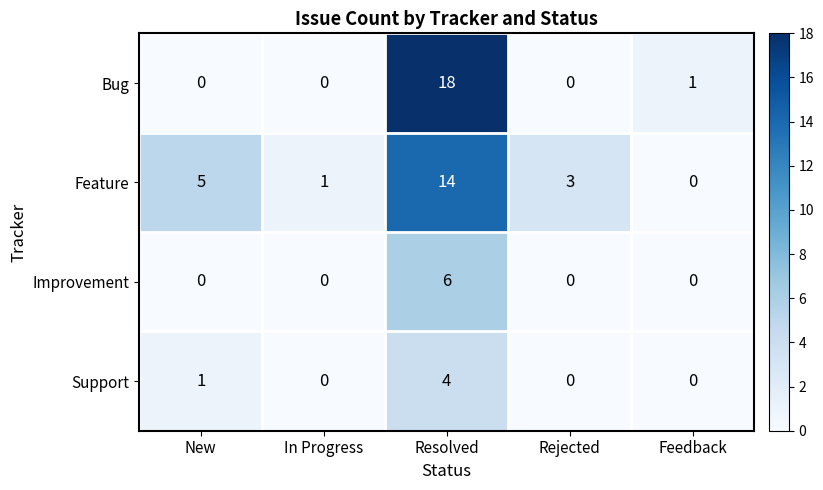

How many distinct data groups are displayed?

4